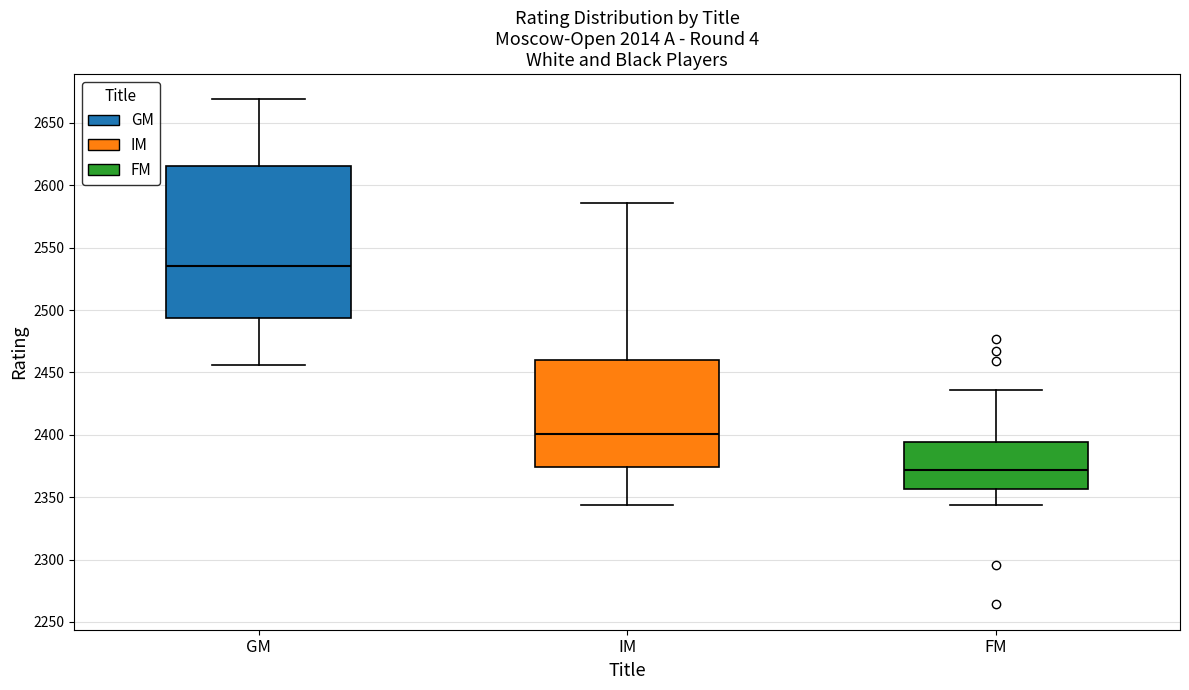

Comparing the boxes themselves (not the whiskers), which one is the tallest?

GM